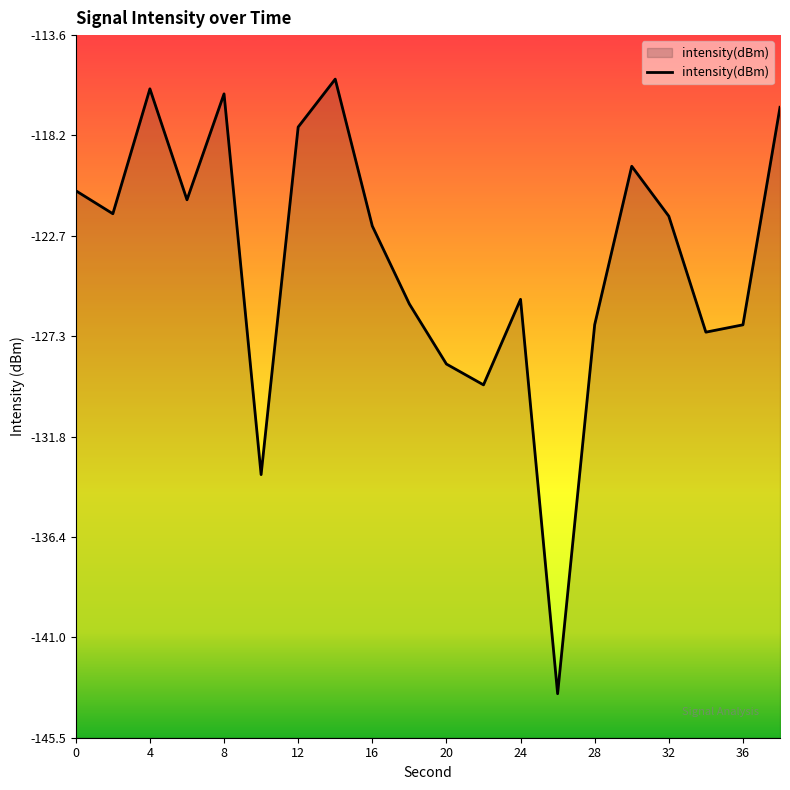

Is it true that the value at 36 is -126.8?

True